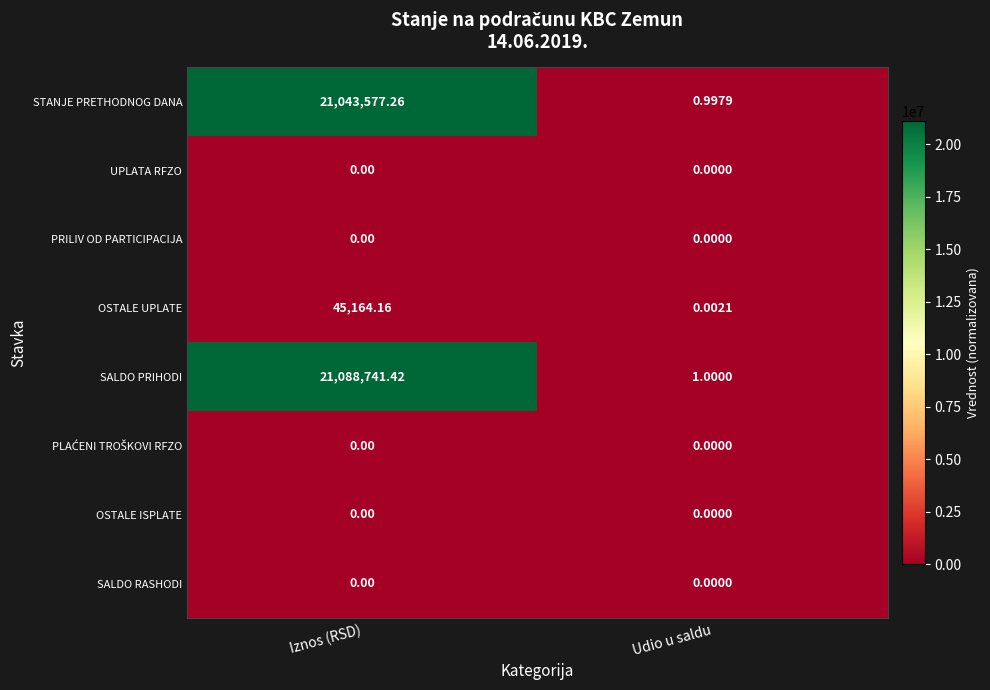

At which category is the sum across all series the highest?

Iznos (RSD)